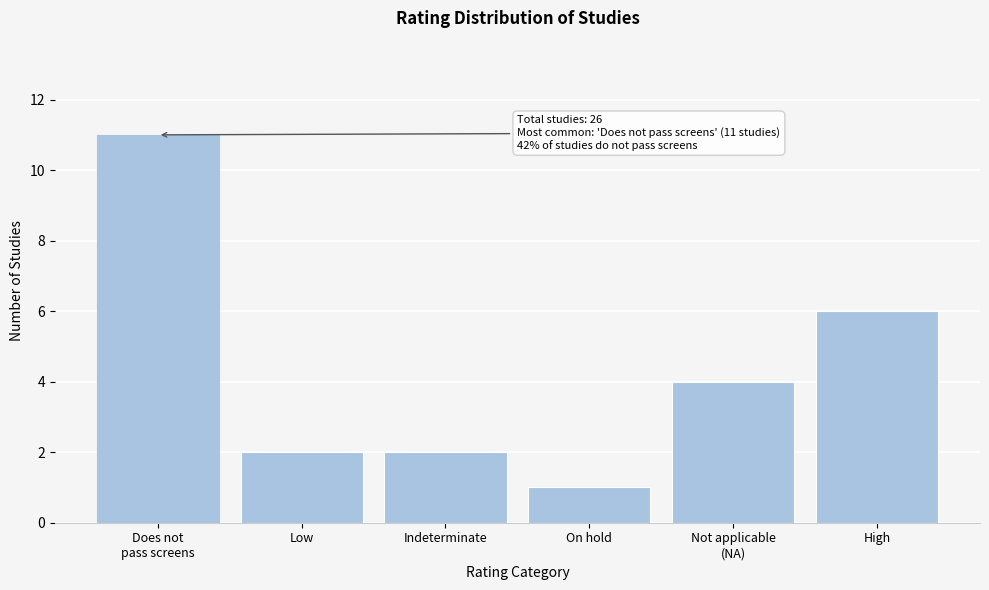

Reading left to right, list all the values displayed in this chart.

11	2	2	1	4	6